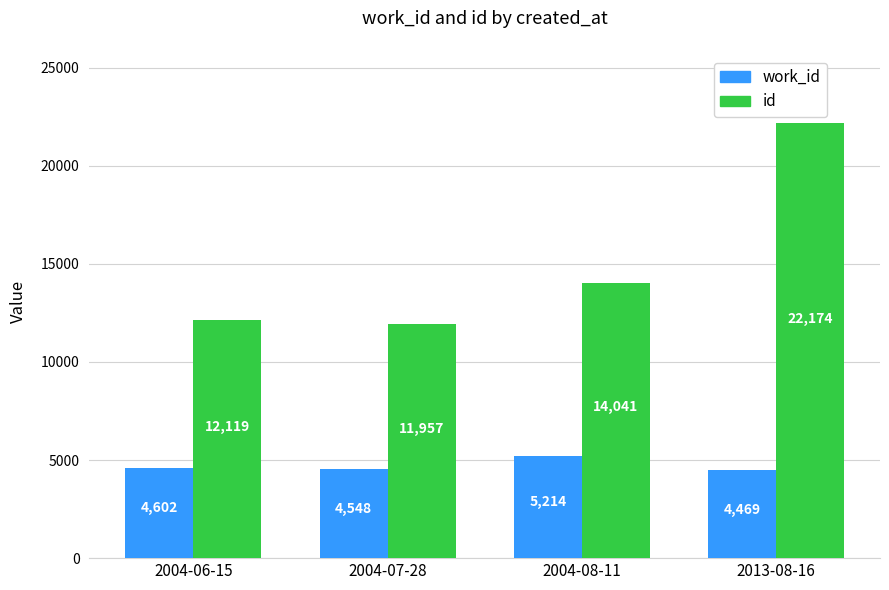

What is the difference between the work_id values at 2013-08-16 and 2004-06-15?

133